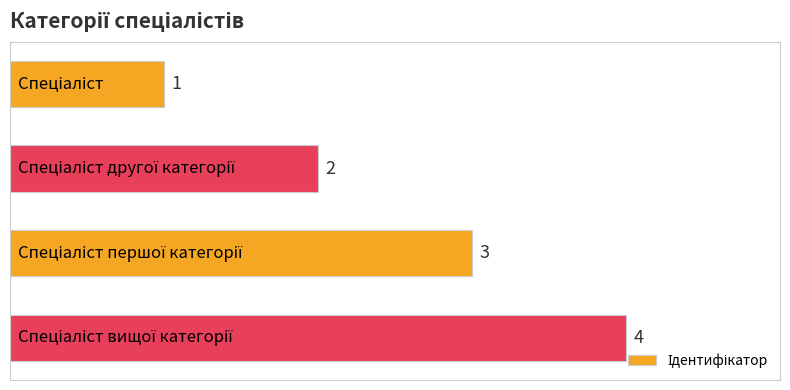

What is the sum of all values?

10